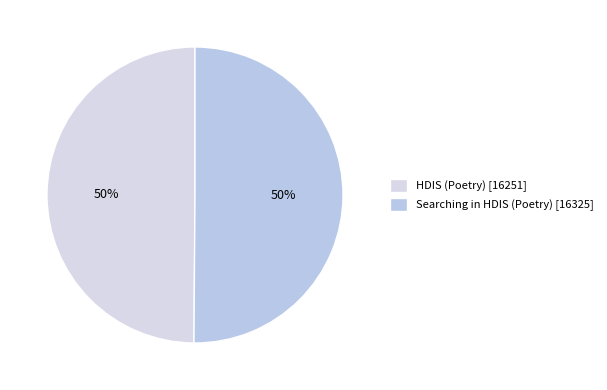

What is the smallest slice in the pie chart?

HDIS (Poetry)